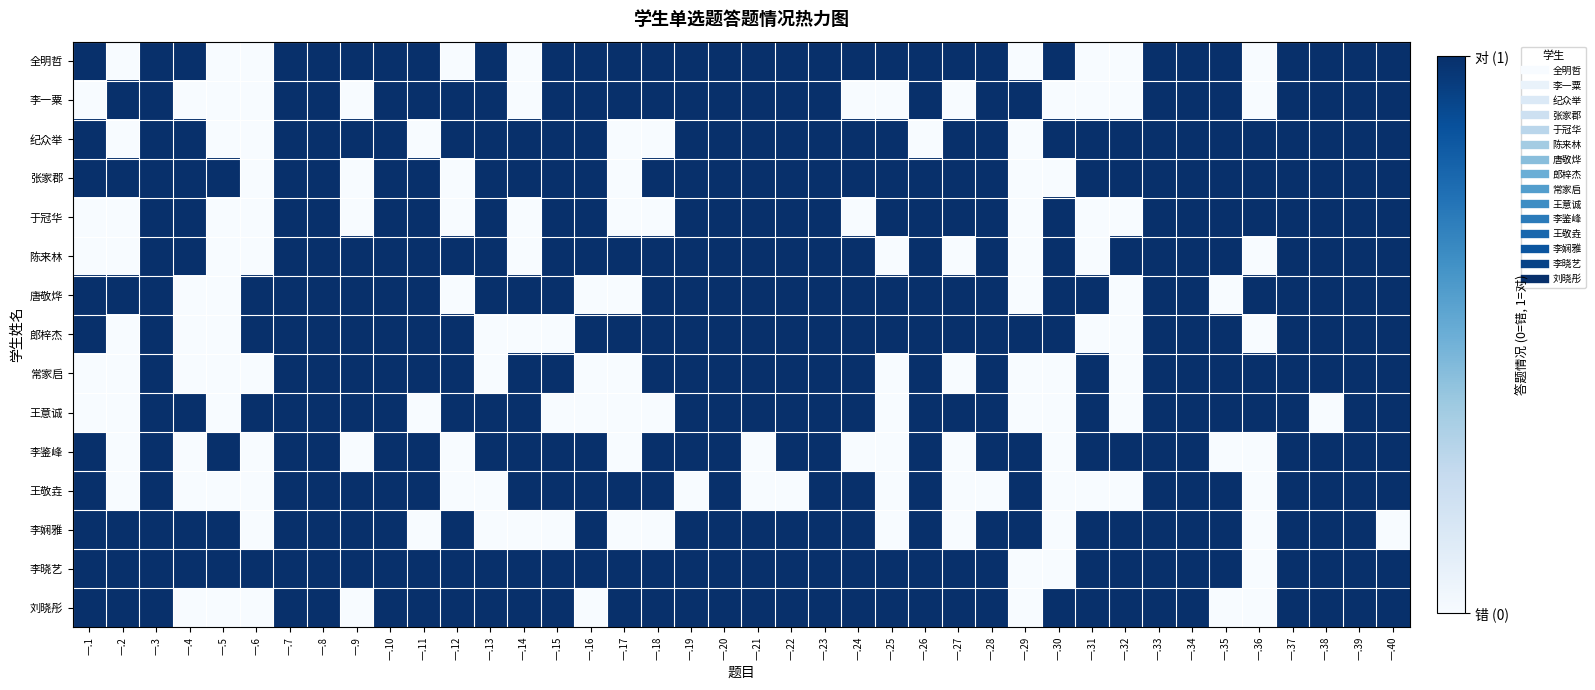

At which category is the sum across all series the highest?

一.3